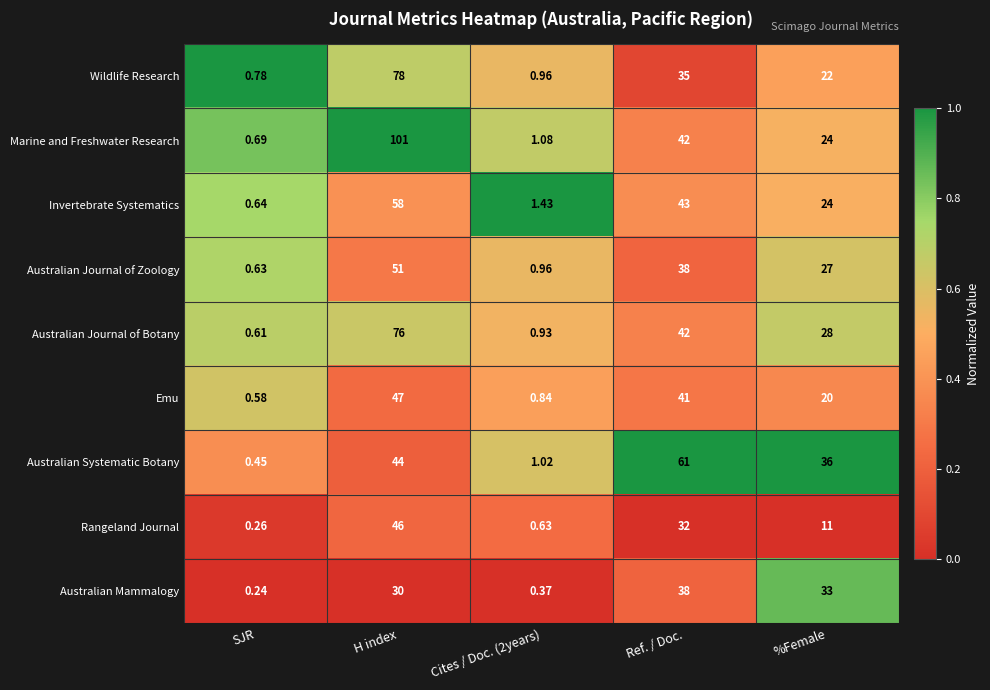

Is the value of Australian Mammalogy at Ref. / Doc. greater than the value of Wildlife Research at SJR?

Yes